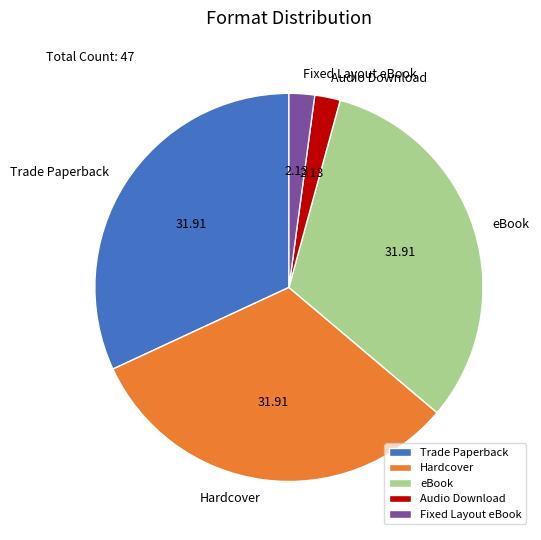

Do Audio Download and Trade Paperback together represent more than half of the pie?

No